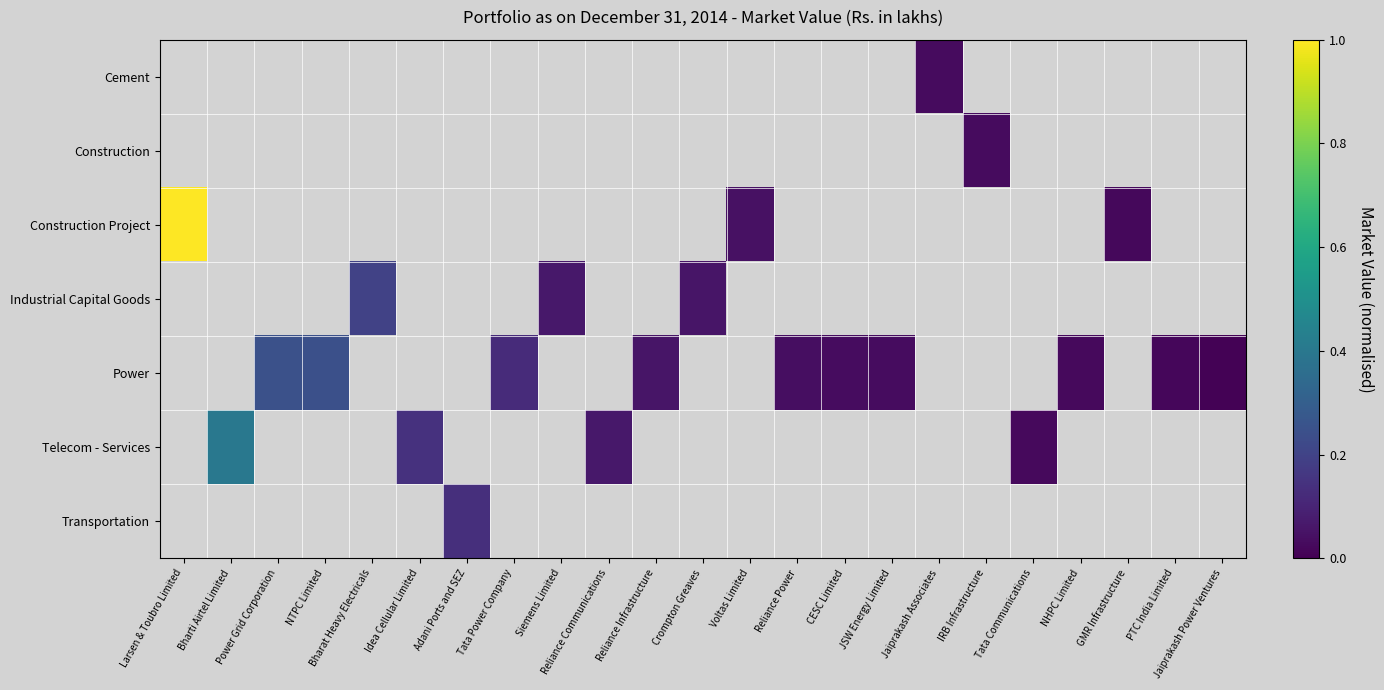

How many values in the Industrial Capital Goods series exceed 0?

3